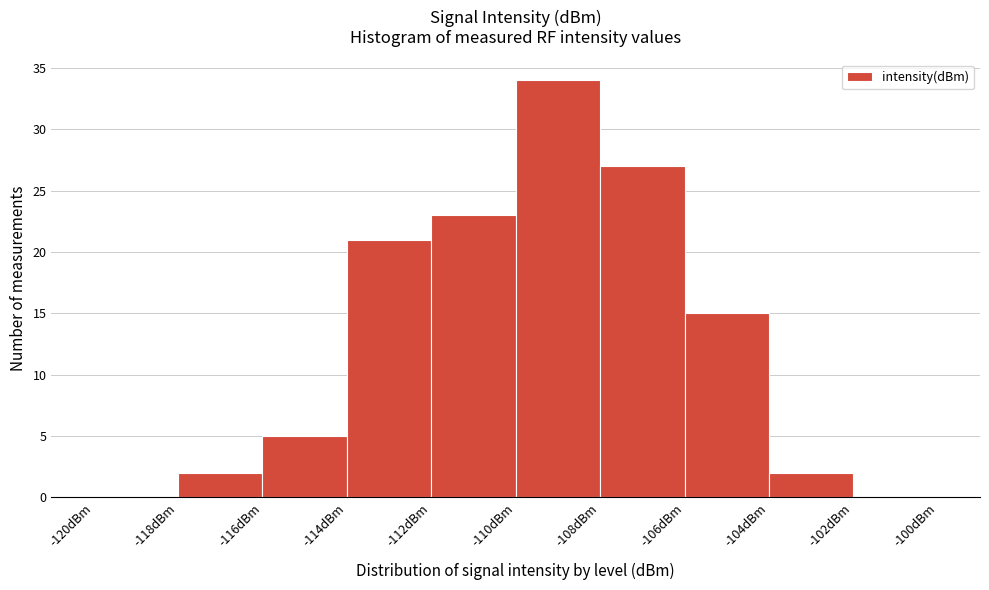

Which range on the x-axis has the tallest bar?

-110 to -108